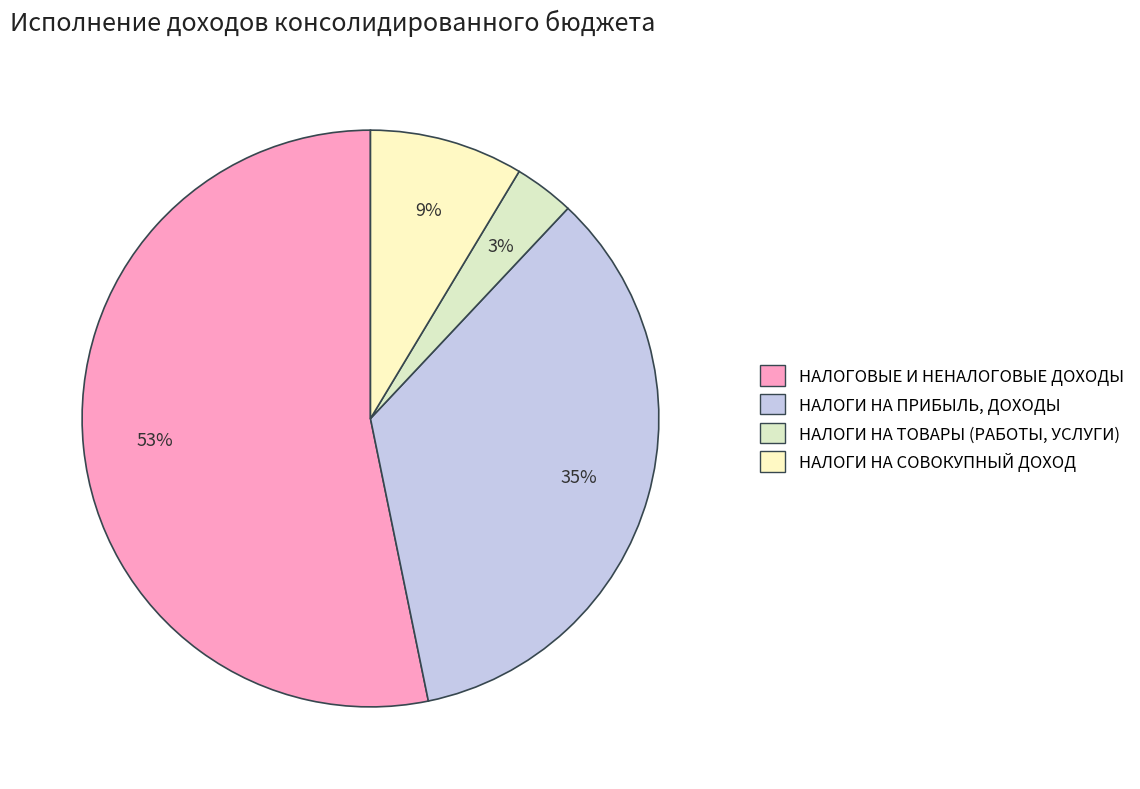

What portion of the pie excludes НАЛОГИ НА СОВОКУПНЫЙ ДОХОД?

91.4%